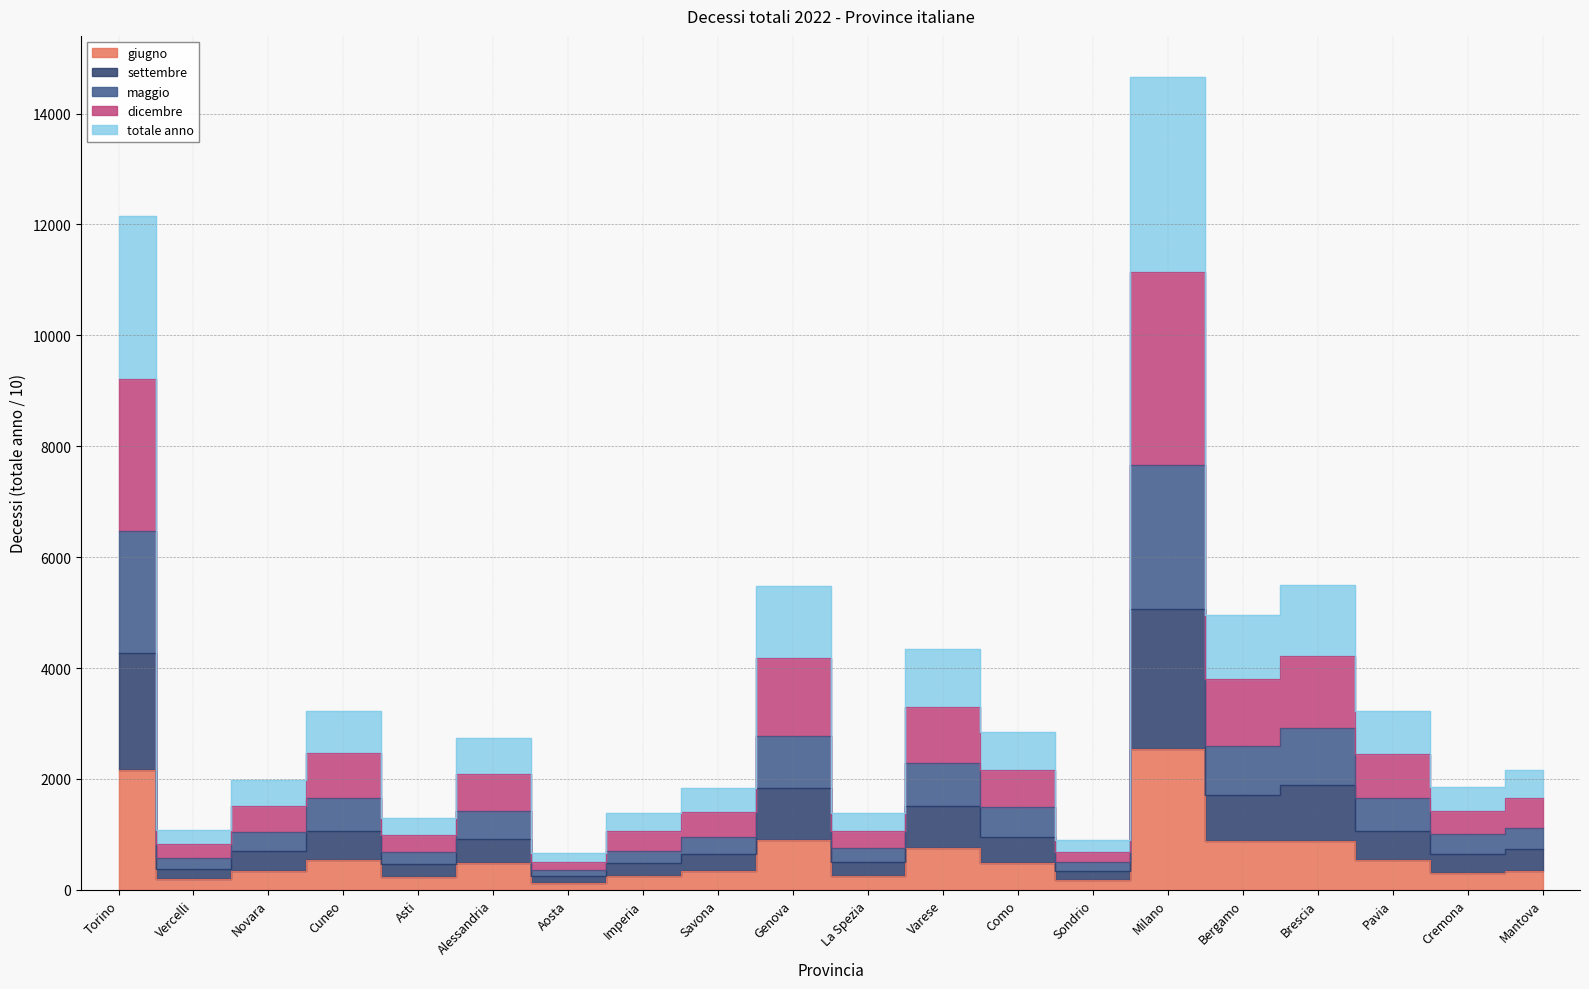

At which label does dicembre reach its peak?

Milano